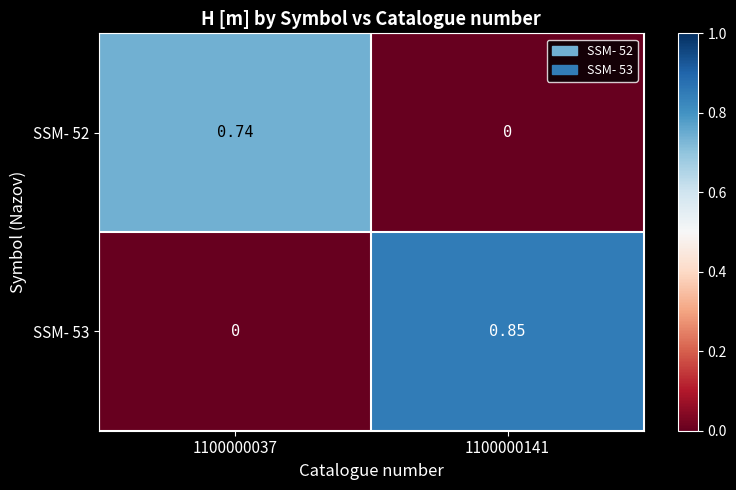

Which series has the largest total across all categories?

SSM- 53